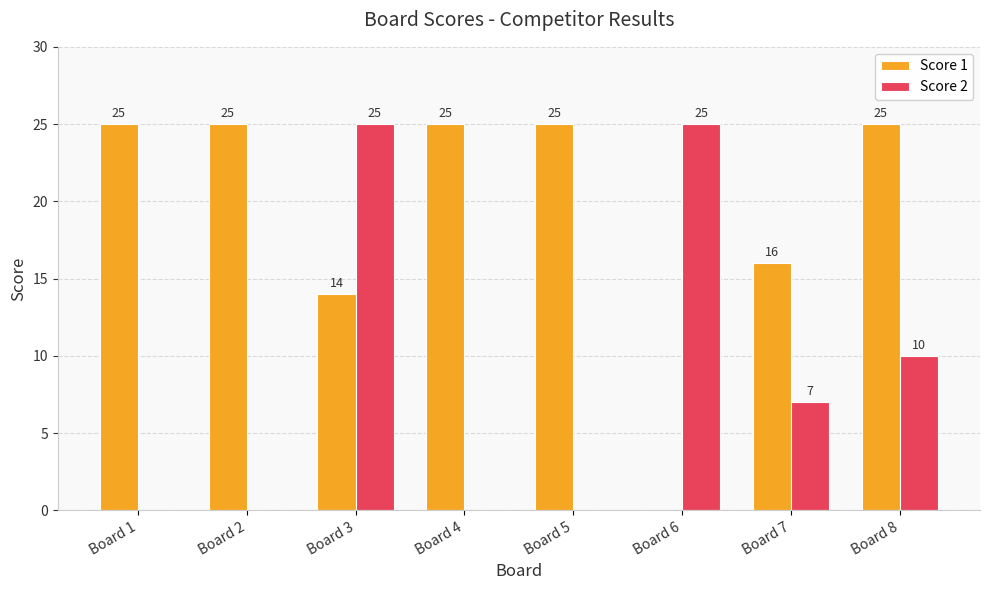

Count the number of categories in the chart.

8